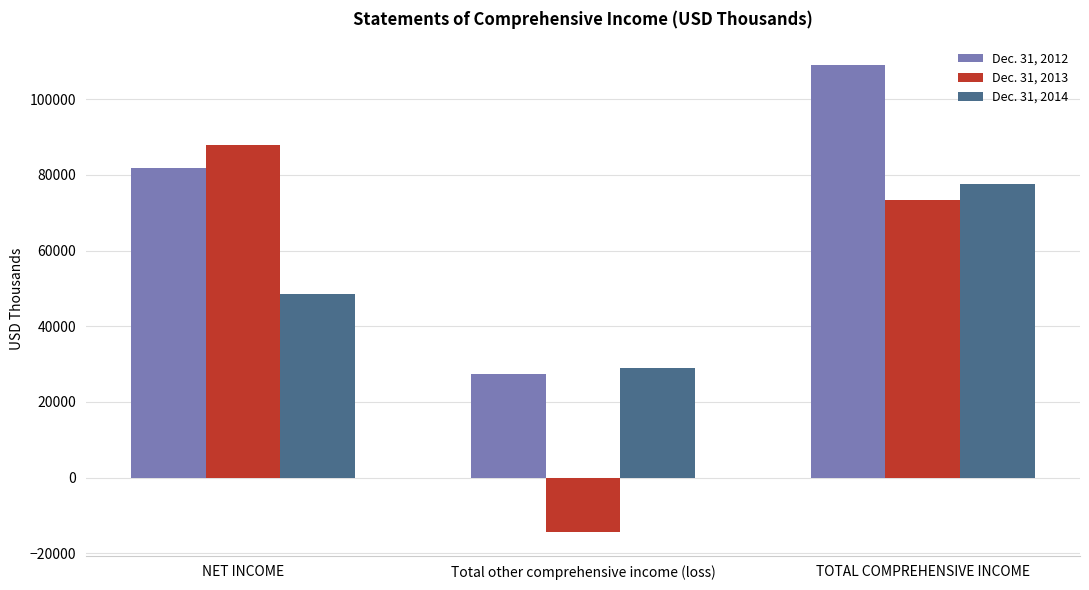

What position from the left is TOTAL COMPREHENSIVE INCOME?

3